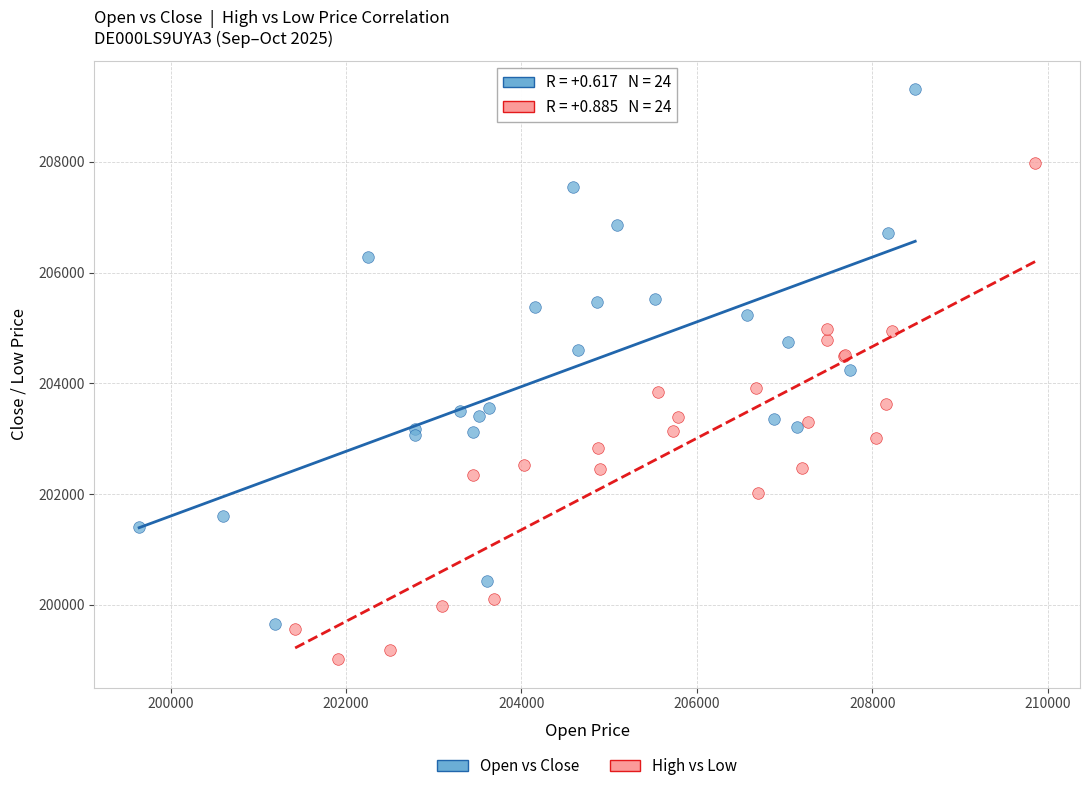

Which series contains the highest Y value?

Open vs Close